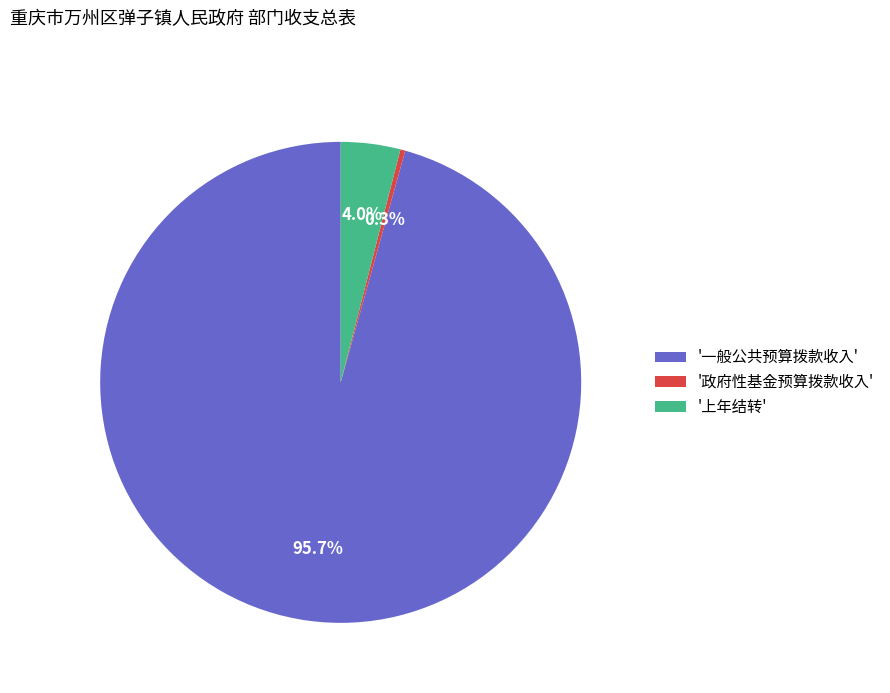

Rank the categories by value from highest to lowest.

'一般公共预算拨款收入', '上年结转', '政府性基金预算拨款收入'